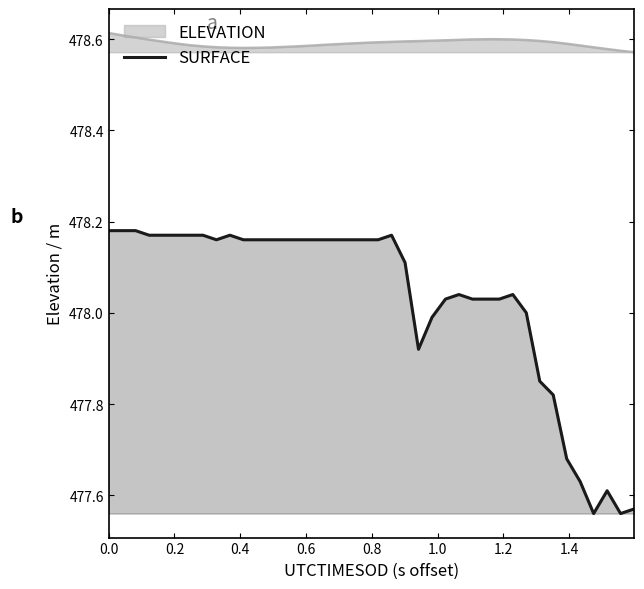

Which series has the largest total across all categories?

ELEVATION